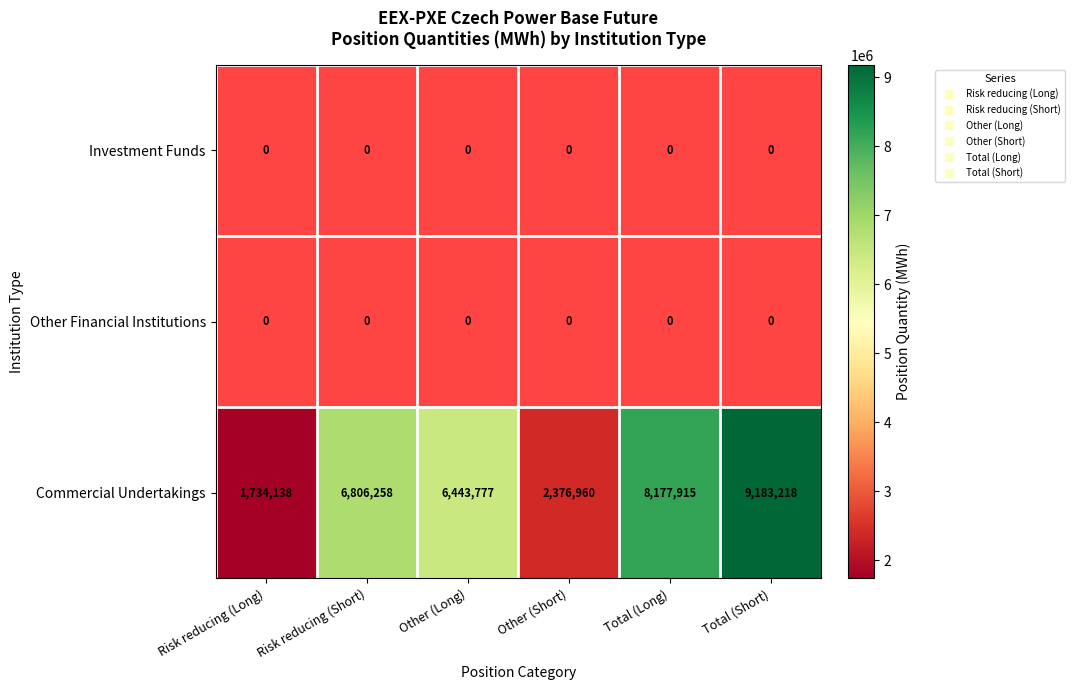

True or false: Commercial Undertakings has a value of 2376960.0 at Other (Short).

True